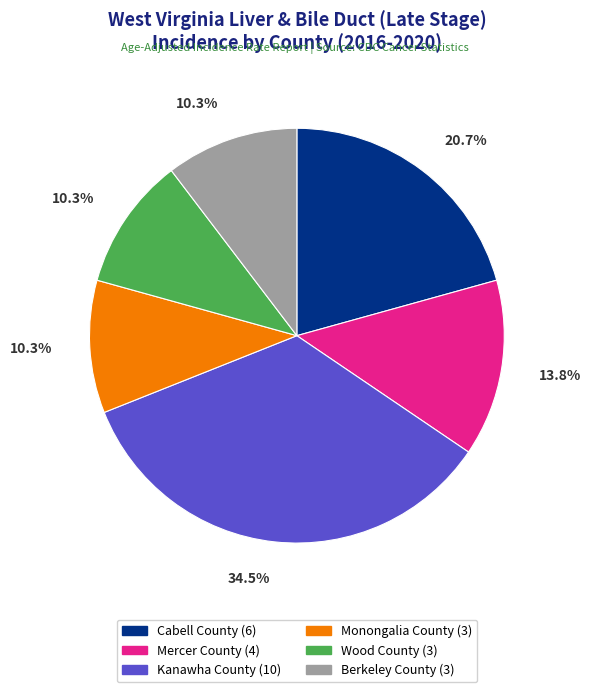

True or false: Monongalia County accounts for 1% of the total.

False